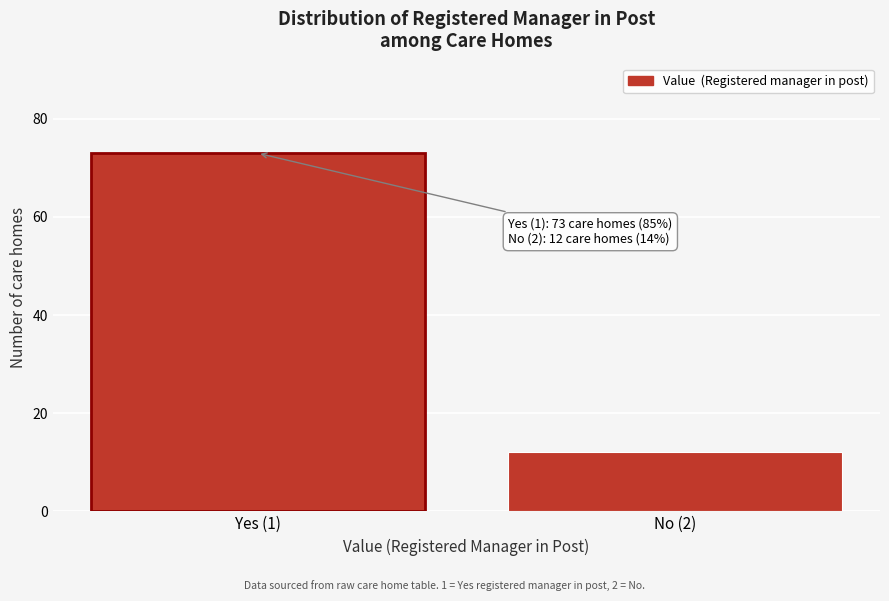

Reading right to left, extract all data points from this chart.

No (2)=12	Yes (1)=73